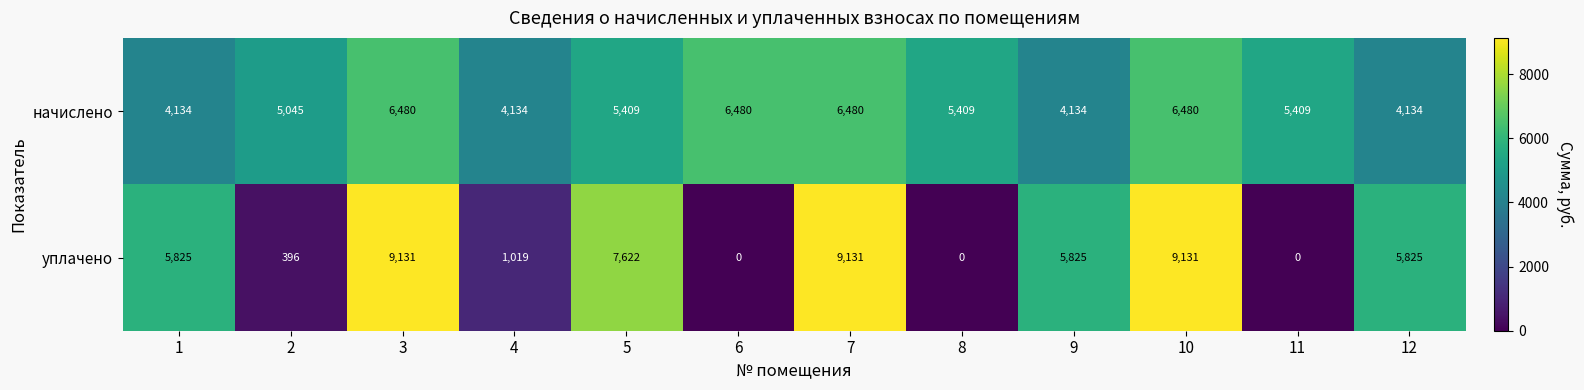

What is the maximum value for уплачено?

9131